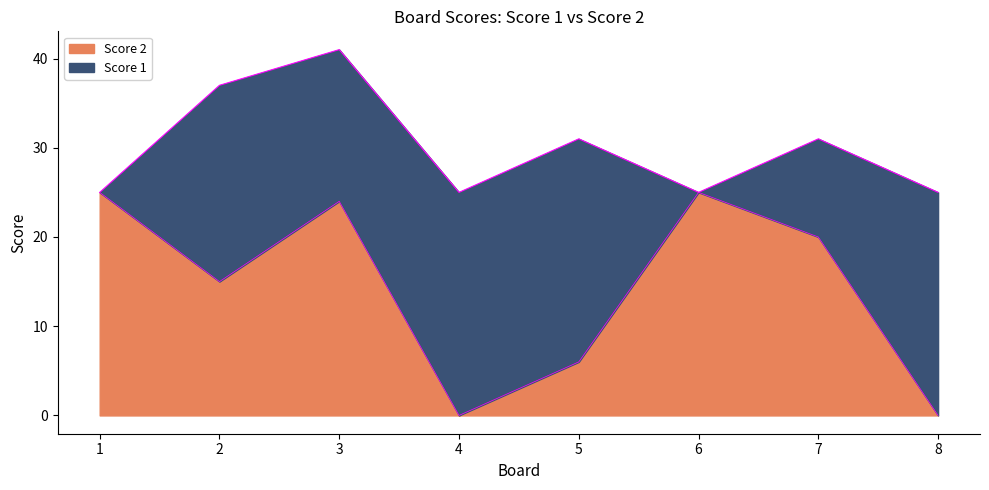

What is the difference between the values at 3 and 1?

1